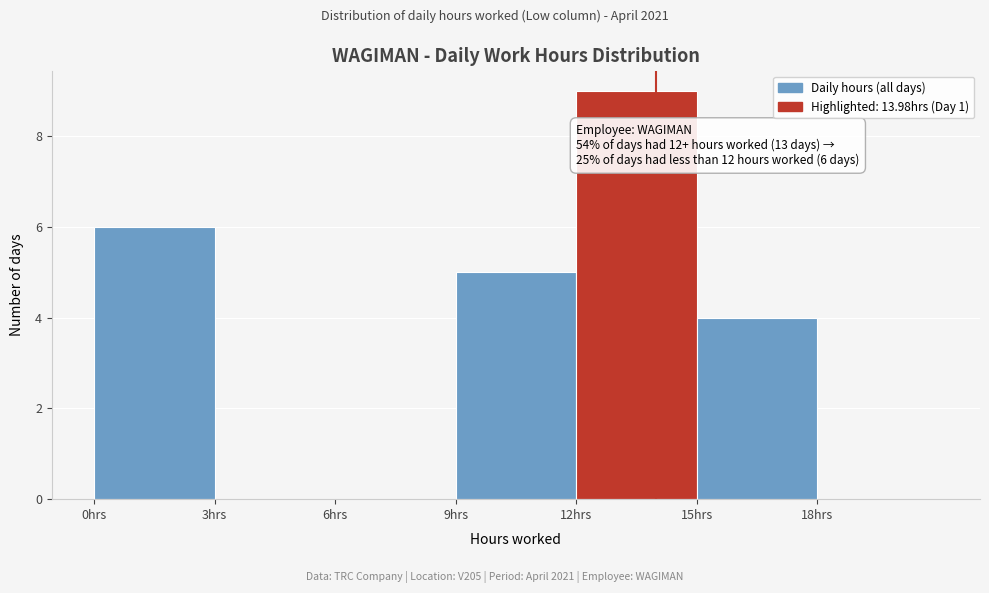

Which range on the x-axis has the tallest bar?

12 to 15